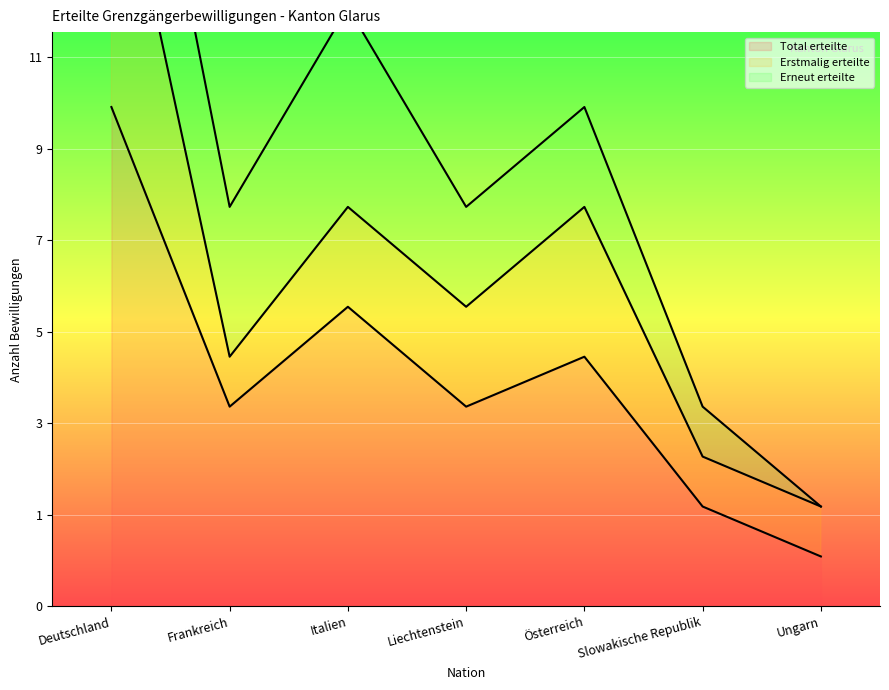

Where do Erstmalig erteilte and Erneut erteilte first cross each other?

Deutschland and Frankreich